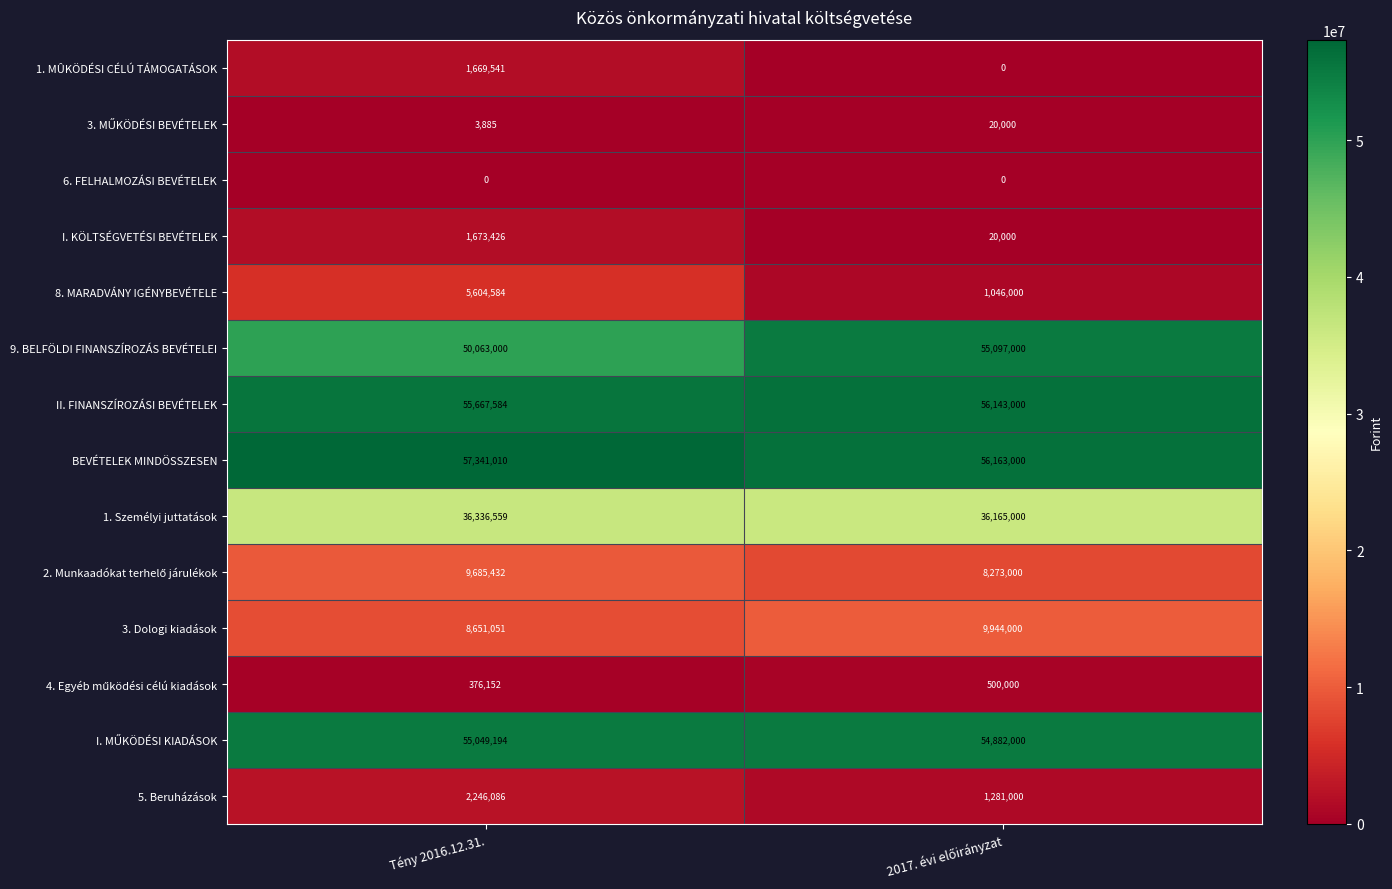

Read the 9. BELFÖLDI FINANSZÍROZÁS BEVÉTELEI value at Tény 2016.12.31..

50063000